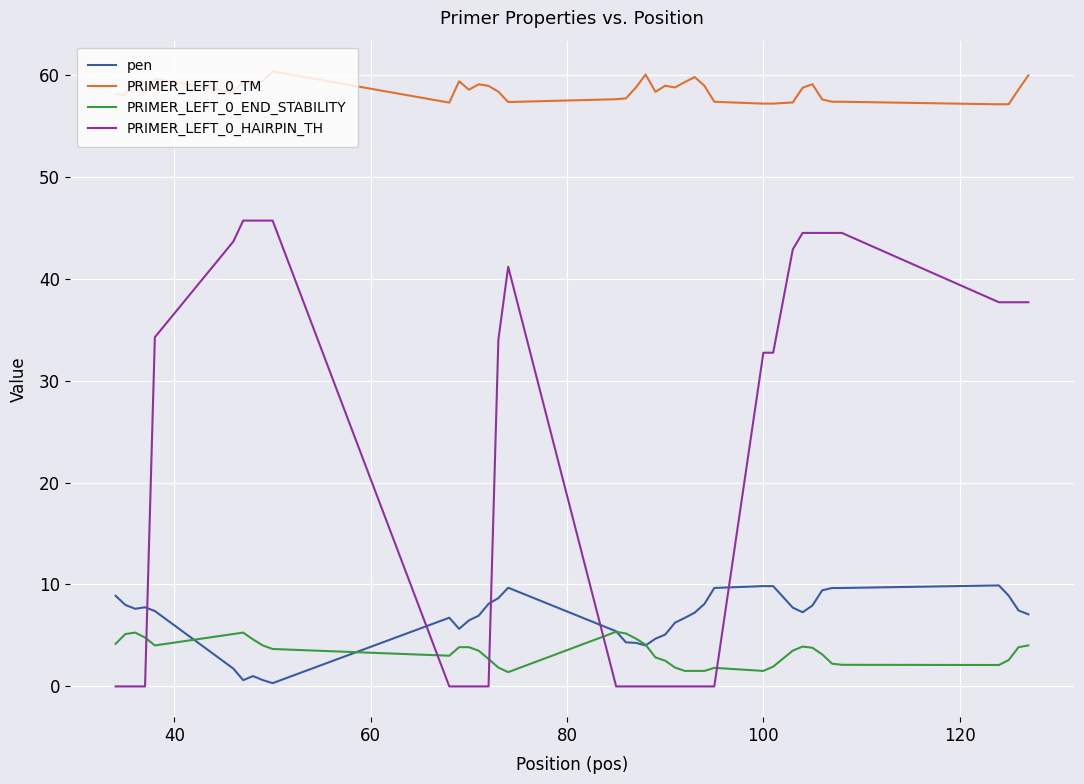

Which series has the largest range (max minus min)?

PRIMER_LEFT_0_HAIRPIN_TH